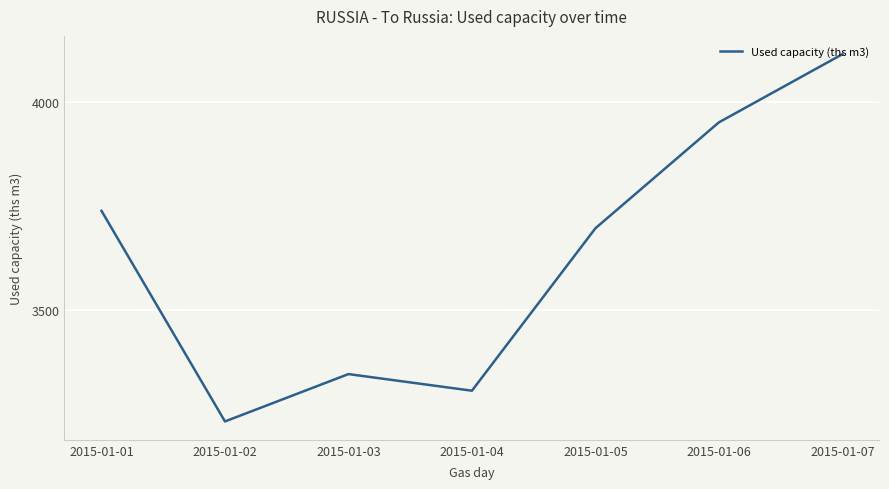

Where is the first local minimum?

2015-01-02